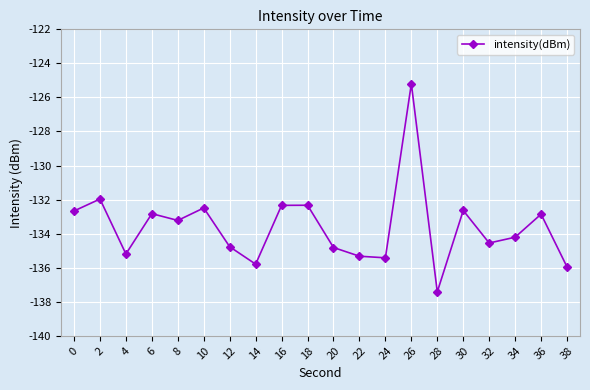

What is the value of the 20th point from the left?

-136.0